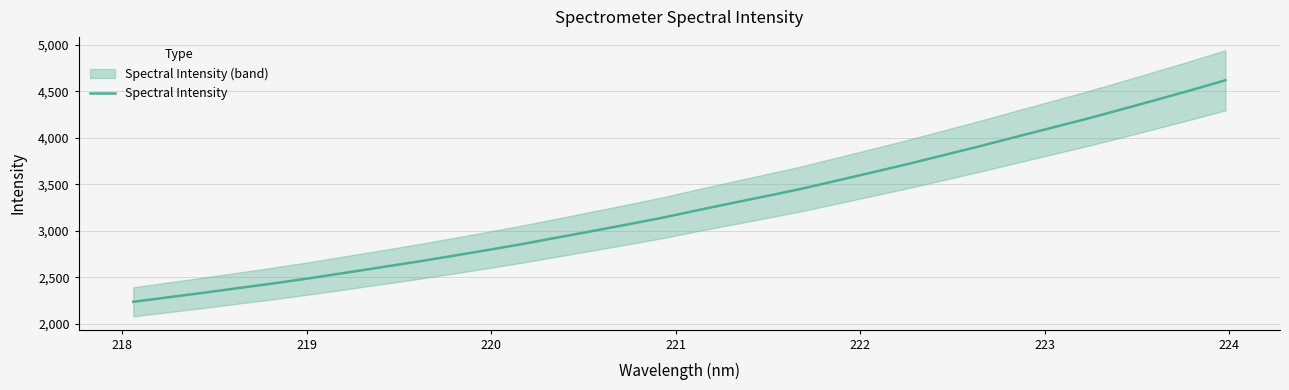

What is the highest value of the Spectral Intensity series?

4619.0